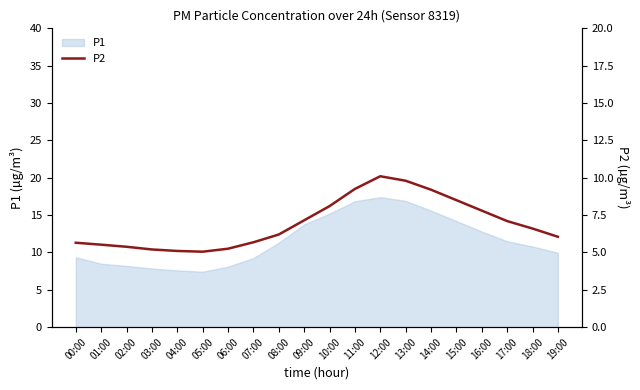

What is the lowest value of the P1 series?

7.4